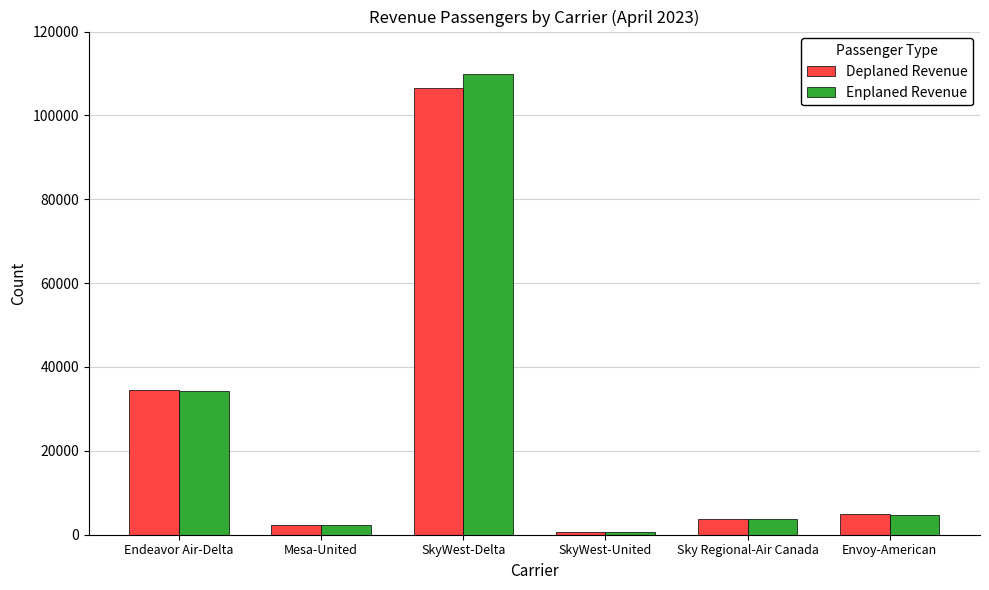

Reading right to left, what are all the values shown in this chart?

Deplaned Revenue: Envoy-American=5036	Sky Regional-Air Canada=3782	SkyWest-United=718	SkyWest-Delta=106468	Mesa-United=2403	Endeavor Air-Delta=34458
Enplaned Revenue: Envoy-American=4661	Sky Regional-Air Canada=3708	SkyWest-United=664	SkyWest-Delta=109863	Mesa-United=2328	Endeavor Air-Delta=34179